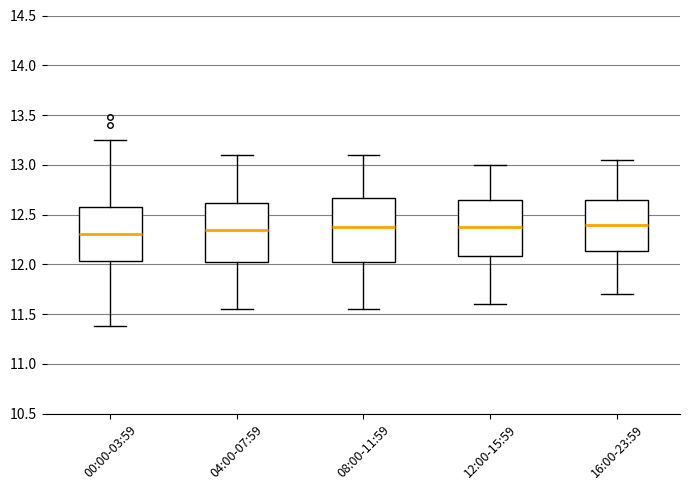

Reading left to right, read every box against the y-axis: the position of its median line, the range the box covers, and the ends of its whiskers. The values are not printed on the chart, so give them approximately, as read against the axis.

00:00-03:59: median 12.30, box 12.05 to 12.60, whiskers 11.40 to 13.25
04:00-07:59: median 12.35, box 12.05 to 12.60, whiskers 11.55 to 13.10
08:00-11:59: median 12.40, box 12.05 to 12.65, whiskers 11.55 to 13.10
12:00-15:59: median 12.40, box 12.10 to 12.65, whiskers 11.60 to 13.00
16:00-23:59: median 12.40, box 12.15 to 12.65, whiskers 11.70 to 13.05